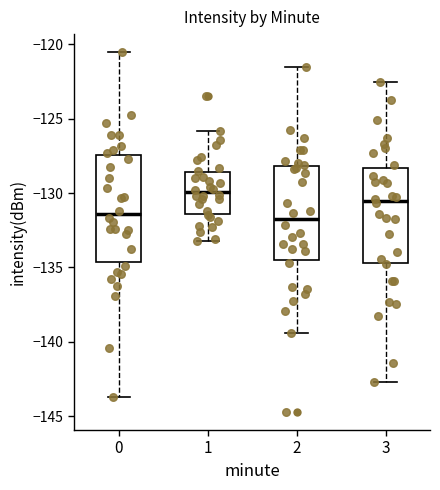

Reading left to right, transcribe this box plot: for each box, give where its median line is, the range the box spans, and where its two whiskers end, as read against the y-axis. The values are not printed on the chart, so give them approximately, as read against the axis.

0: median -131.5, box -134.5 to -127.5, whiskers -143.5 to -120.5
1: median -130.0, box -131.5 to -128.5, whiskers -133.0 to -126.0
2: median -131.5, box -134.5 to -128.0, whiskers -139.5 to -121.5
3: median -130.5, box -134.5 to -128.5, whiskers -142.5 to -122.5